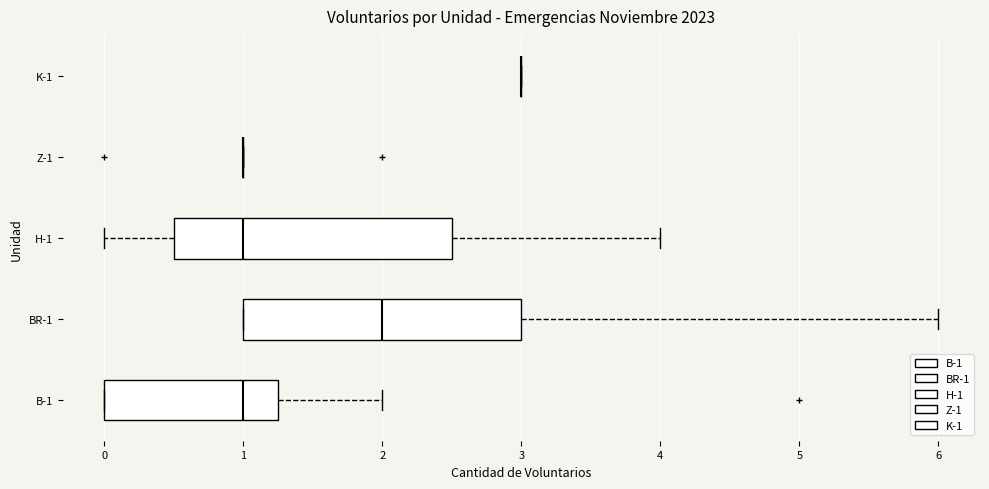

Where does the left whisker of the box for H-1 end on the x-axis? The values are not printed on the chart, so give them approximately, as read against the axis.

0.0